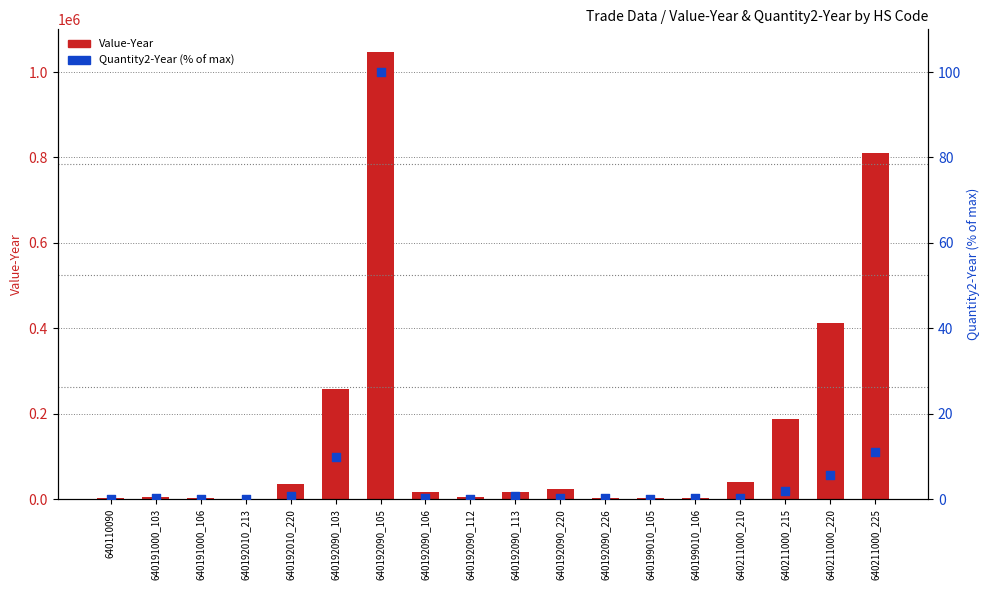

At which category is the sum across all series the highest?

640192090_105